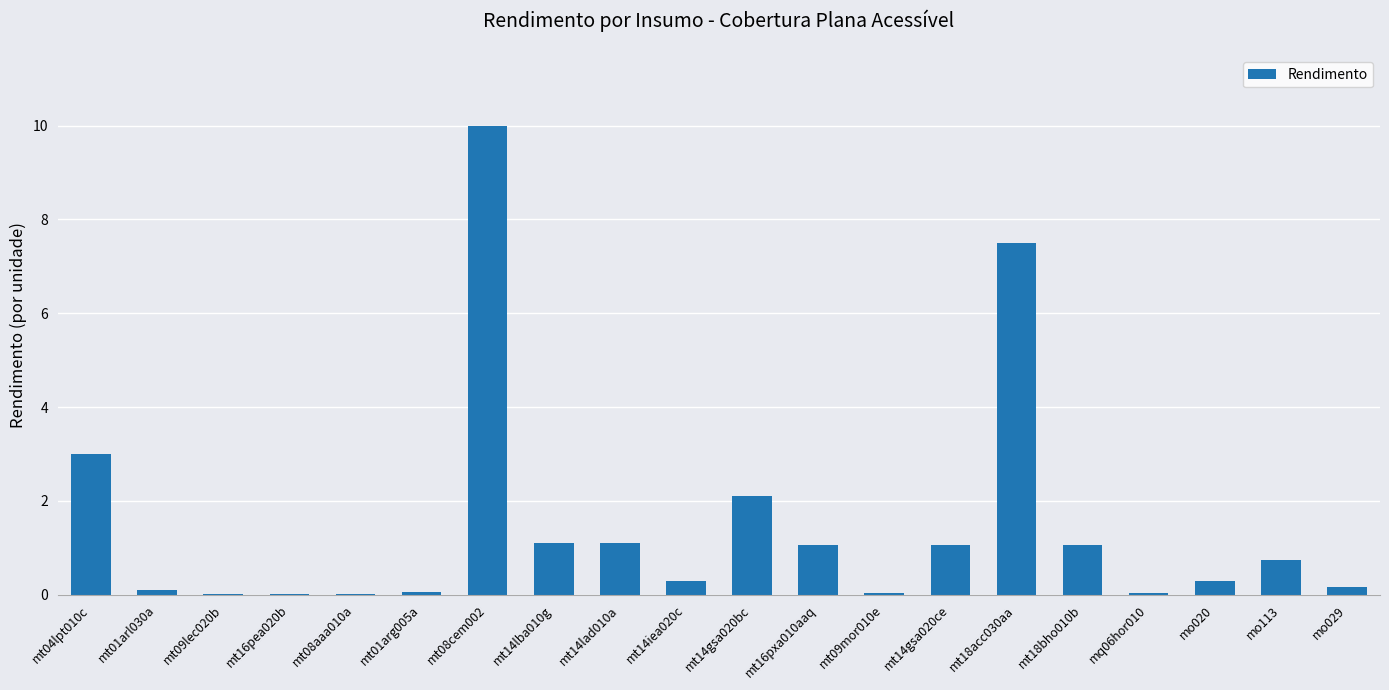

What is the greatest value displayed?

10.0